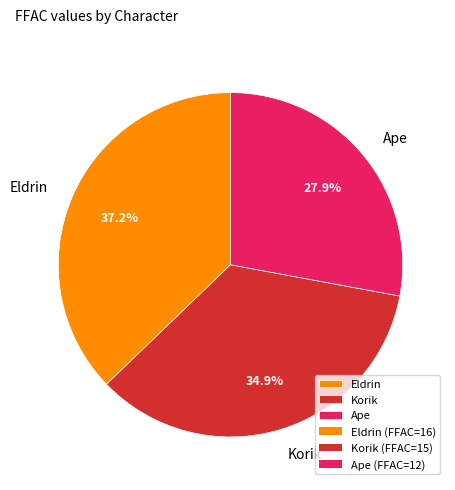

Is there a majority slice in this chart?

No